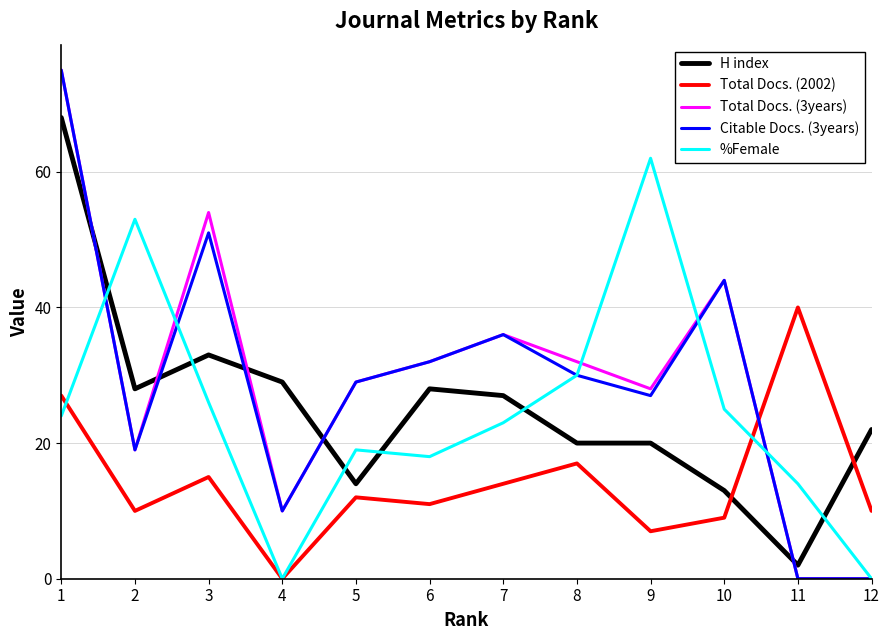

True or false: Total Docs. (2002) and H index cross at least once.

True